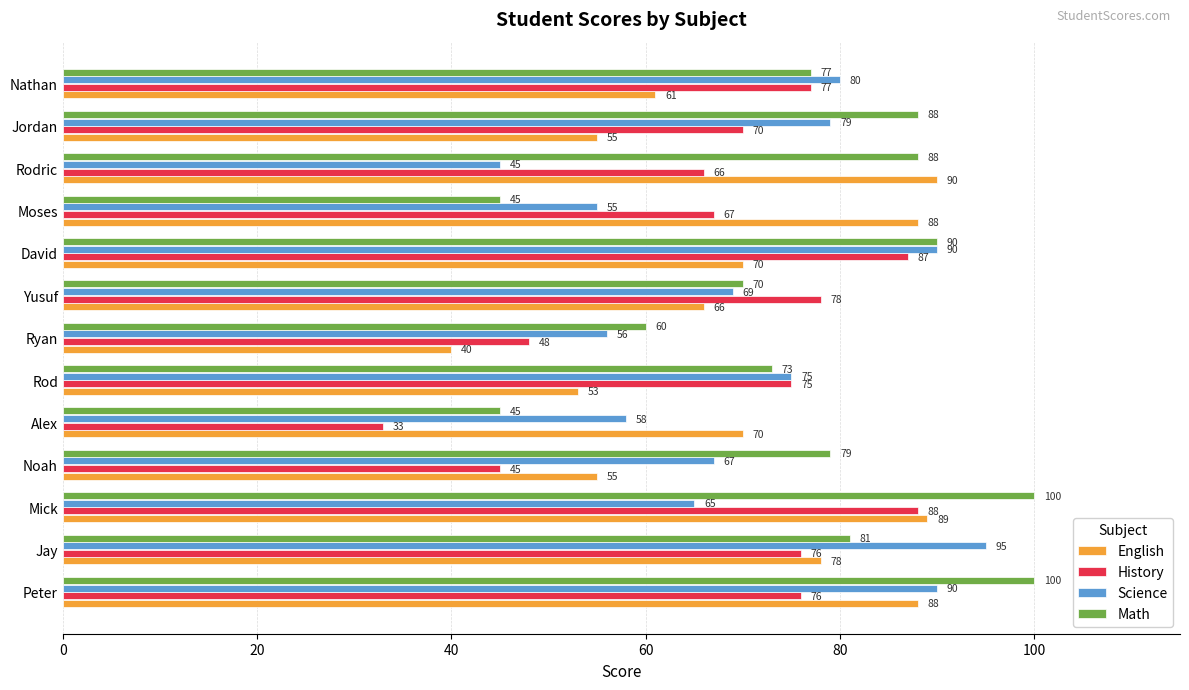

How many categories are shown in the chart?

13